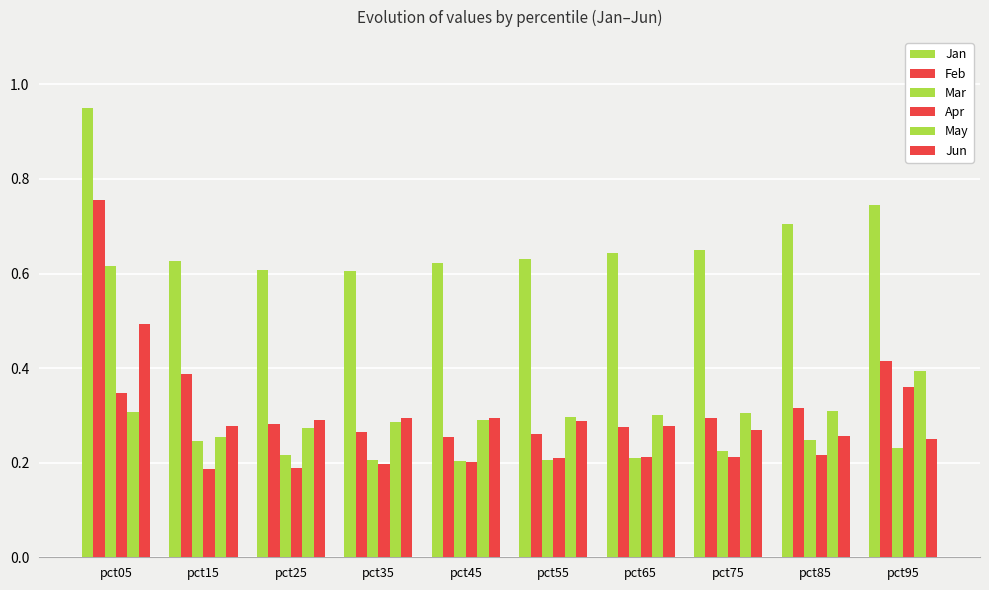

Does the chart contain stacked bars?

No